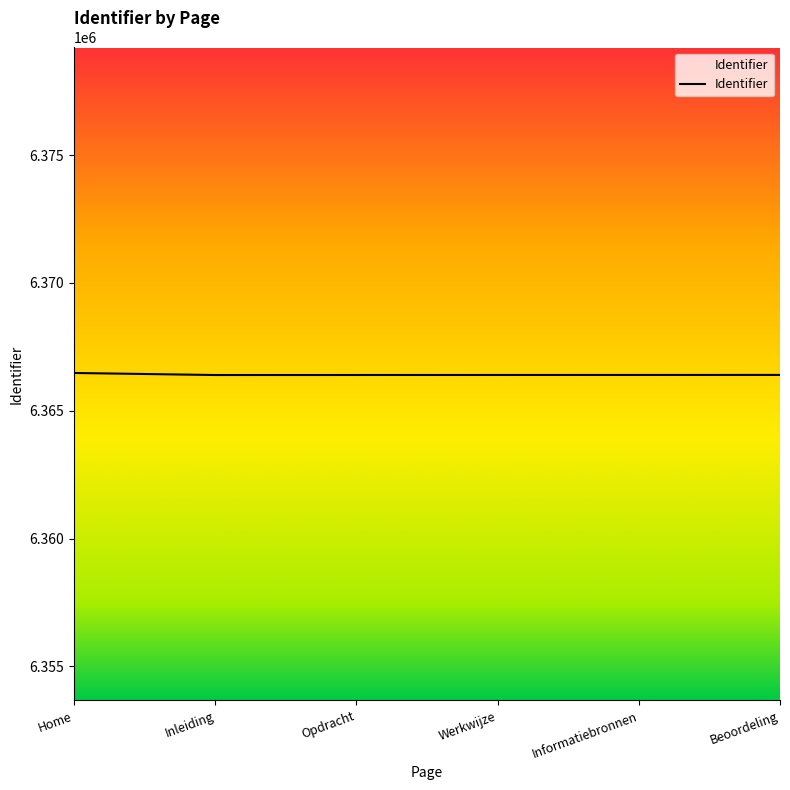

True or false: the data has more than 2 interior local peaks.

False